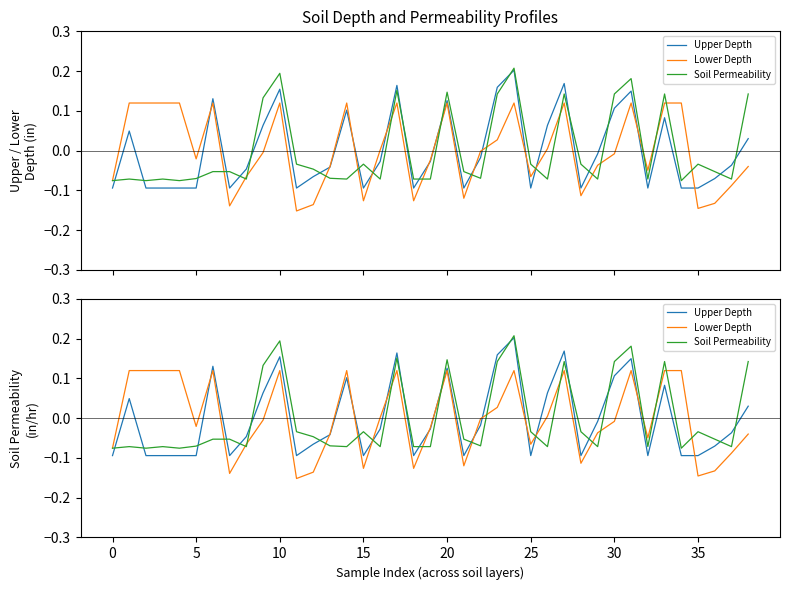

What value does the Soil Permeability series have at 10?

0.2